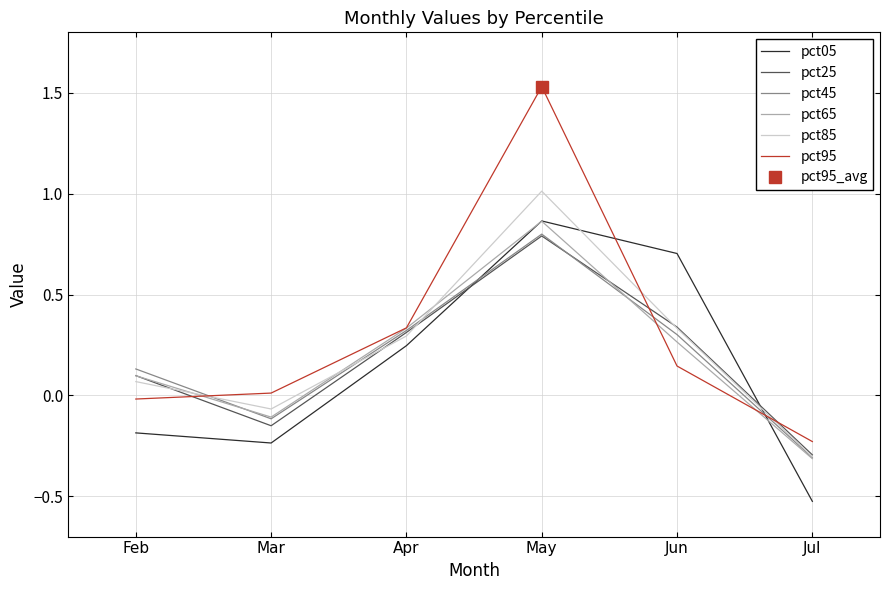

Where is the first local maximum for pct25?

May